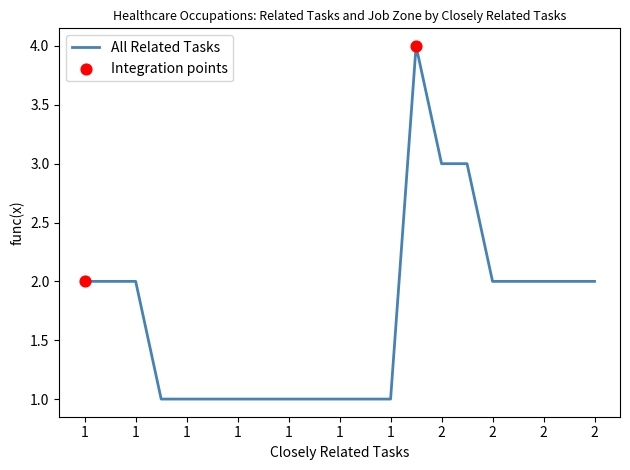

What is the greatest value displayed?

4